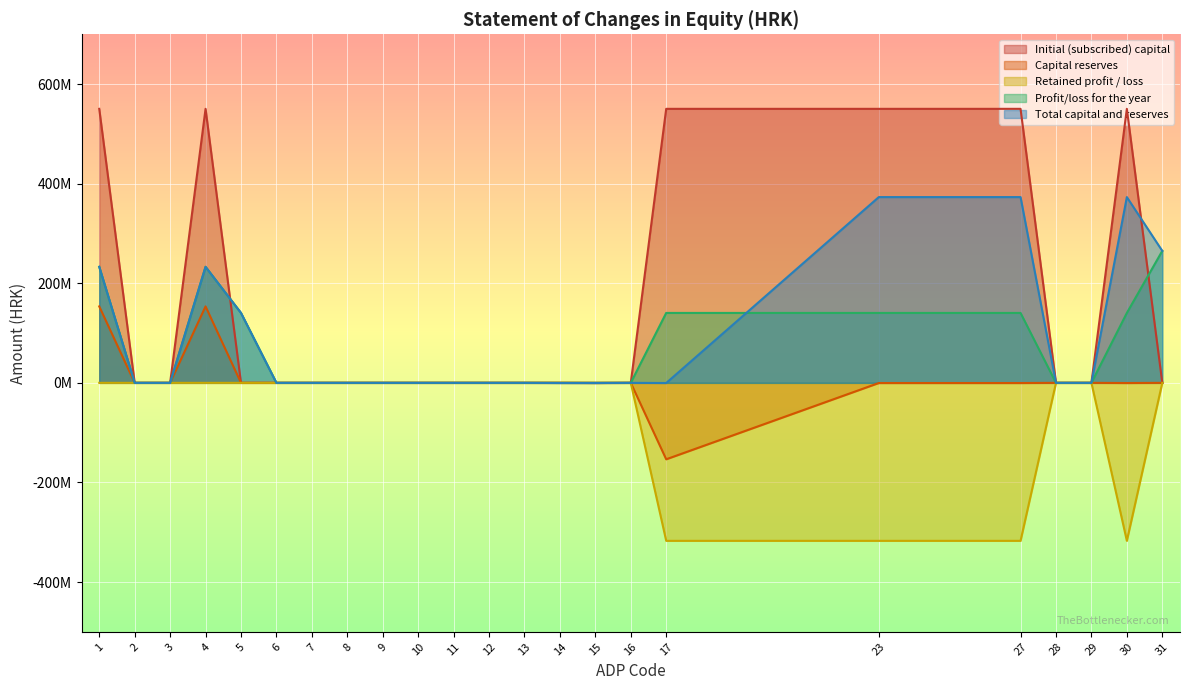

True or false: Initial (subscribed) capital has more than 1 points higher than both neighbors.

True